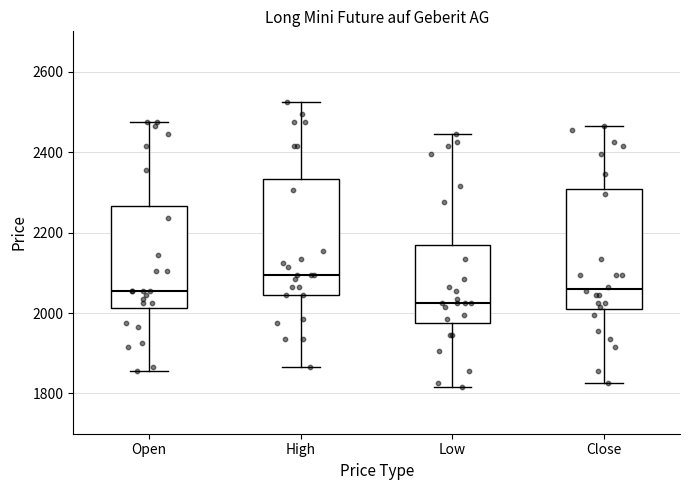

Reading left to right, read every box against the y-axis: the position of its median line, the range the box covers, and the ends of its whiskers. The values are not printed on the chart, so give them approximately, as read against the axis.

Open: median 2060, box 2020 to 2260, whiskers 1860 to 2480
High: median 2100, box 2040 to 2340, whiskers 1860 to 2520
Low: median 2020, box 1980 to 2180, whiskers 1820 to 2440
Close: median 2060, box 2020 to 2300, whiskers 1820 to 2460